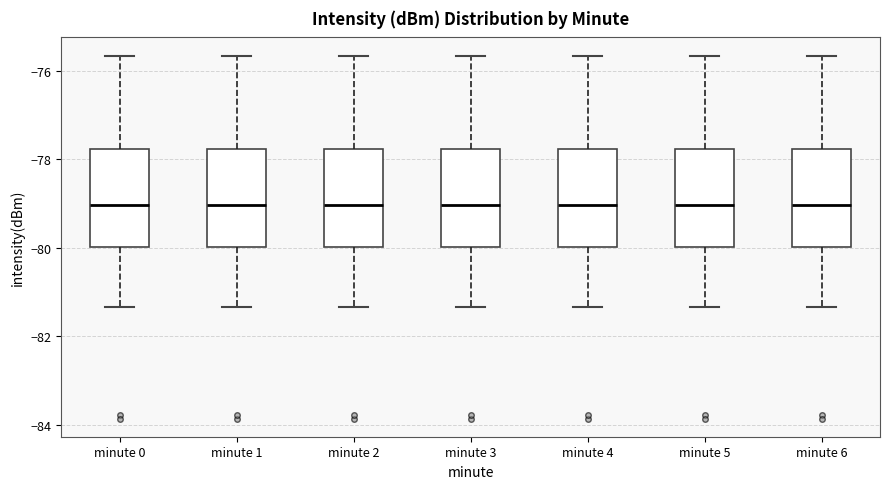

Where is the lower edge of the box for minute 6 on the y-axis? The values are not printed on the chart, so give them approximately, as read against the axis.

-80.0